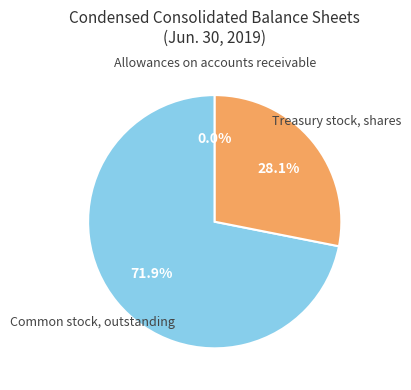

How many segments does this pie chart have?

3